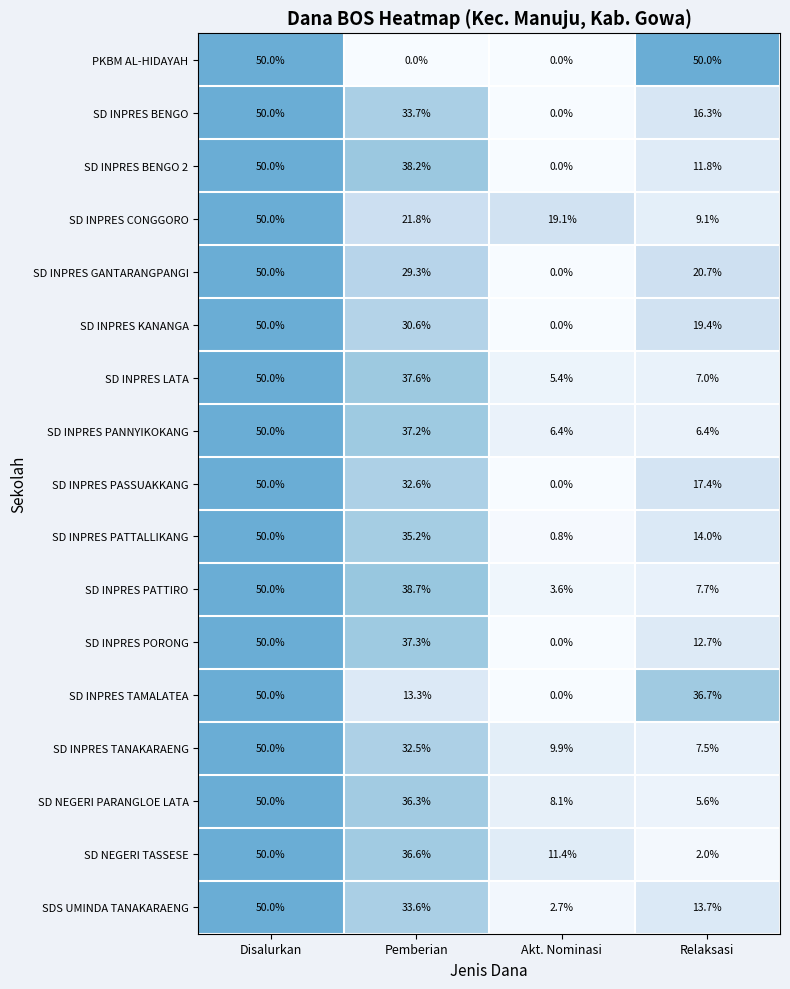

Count the SD INPRES PATTALLIKANG values in the range 14 to 50.

3